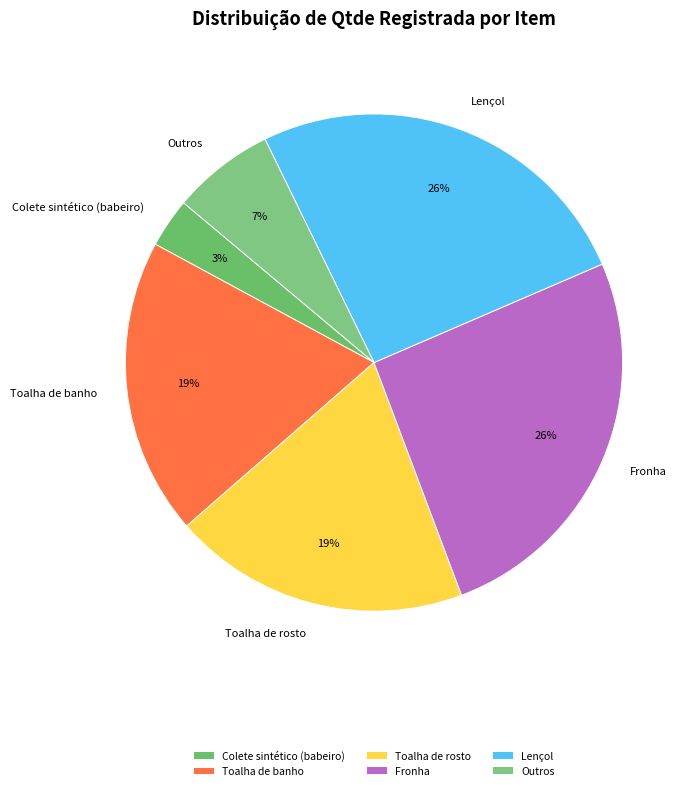

To the nearest percent, what is the combined percentage of Outros and Toalha de rosto?

26%